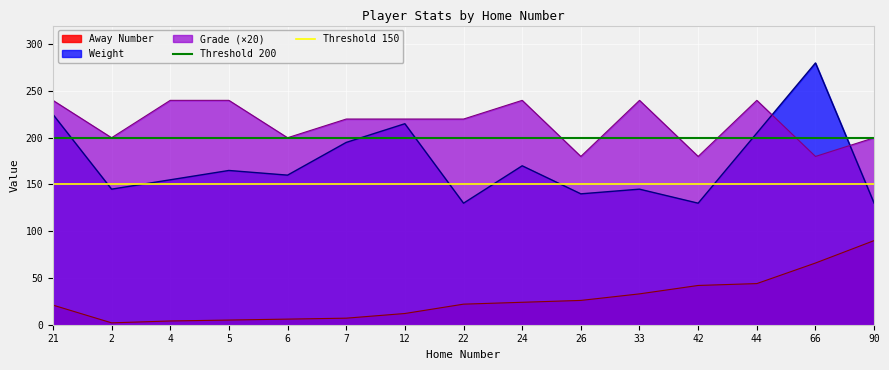

Is the value of Threshold 150 at 2 greater than the value of Threshold 200 at 2?

No